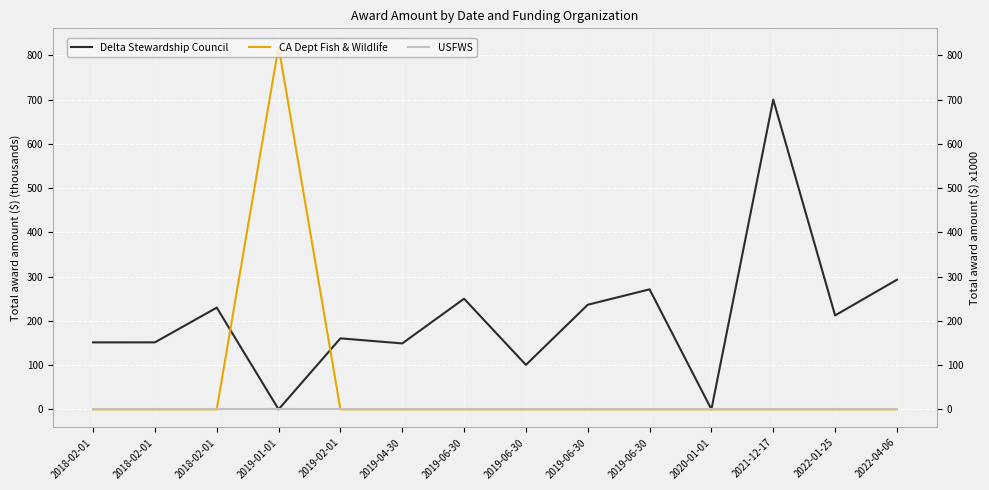

How many lines are shown in the chart?

3